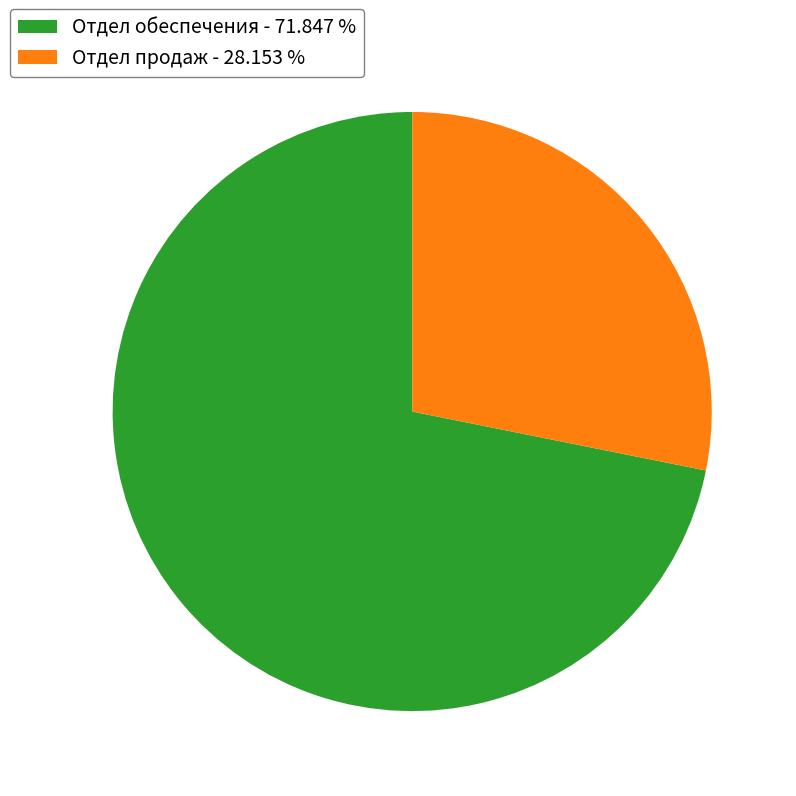

Rank the categories by value from highest to lowest.

Отдел обеспечения, Отдел продаж